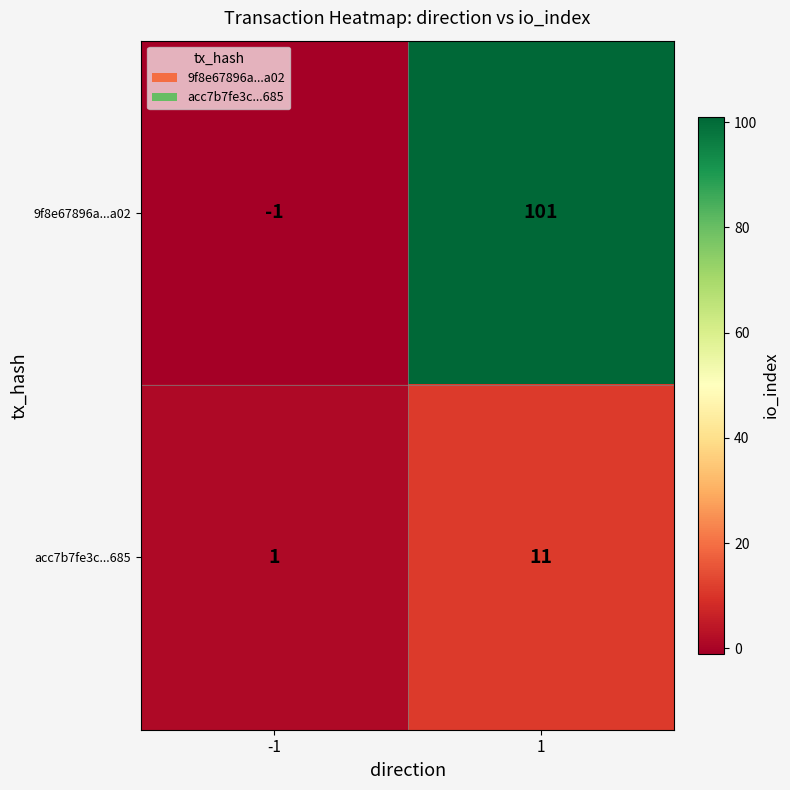

How many series are shown in this chart?

2